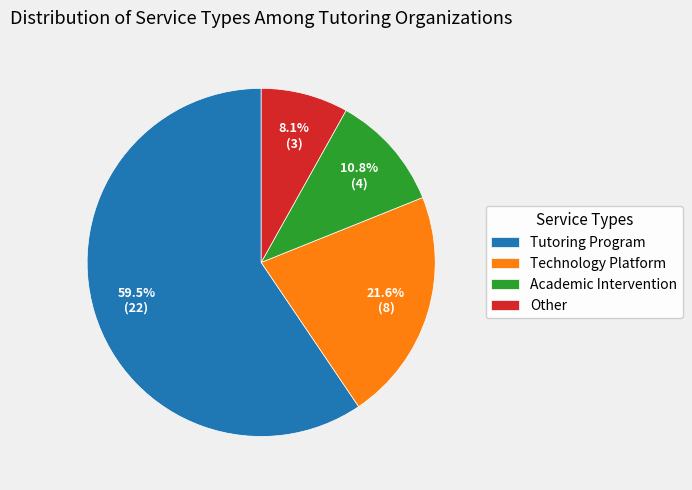

To the nearest percent, what portion does Other represent?

8%